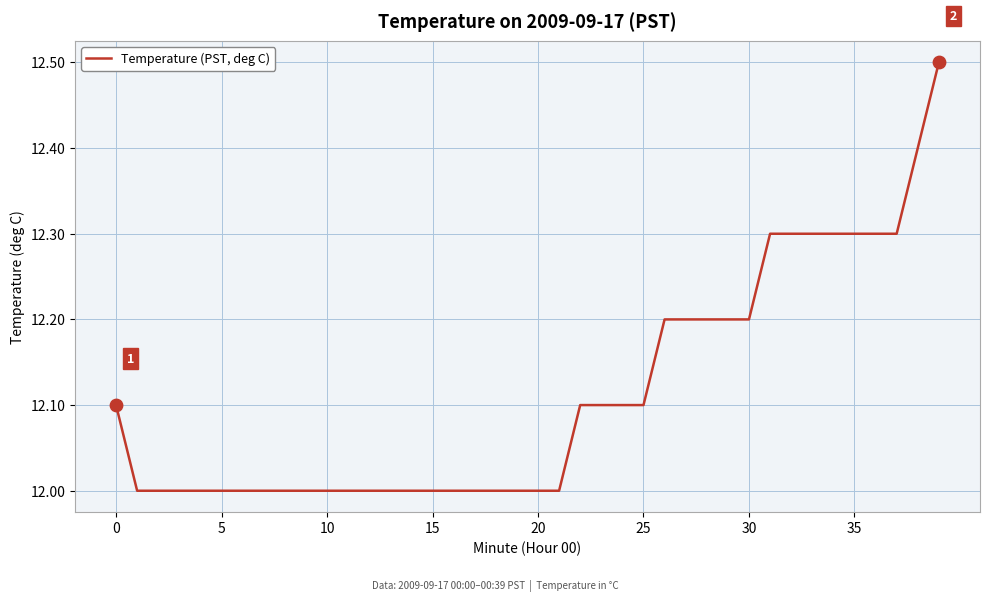

What is the smallest value displayed?

12.0